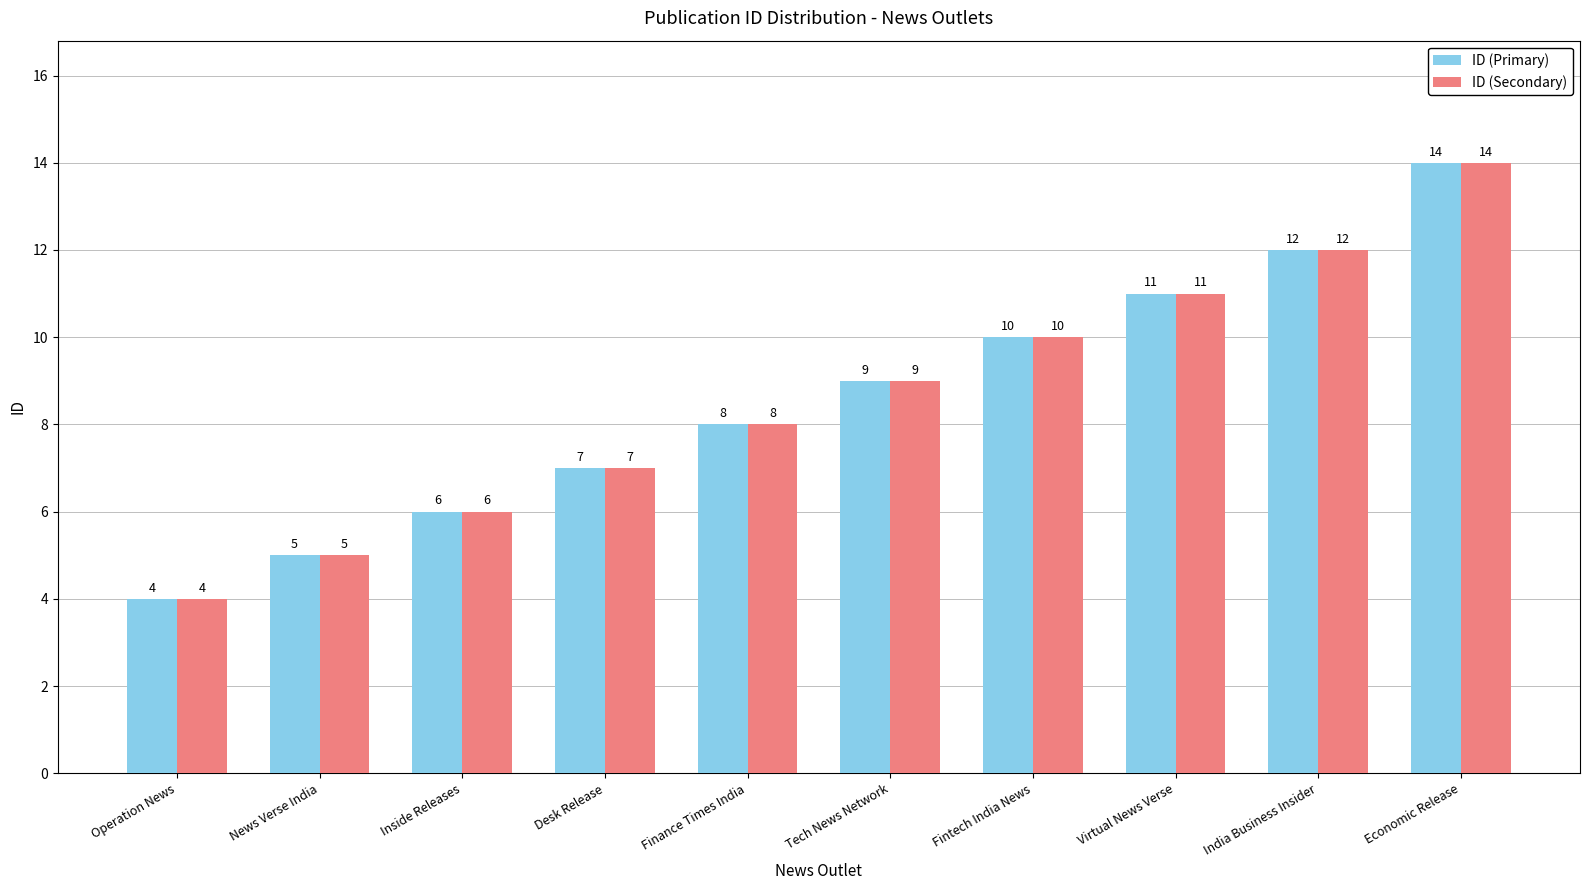

Rank the categories by ID (Secondary) value from lowest to highest.

Operation News, News Verse India, Inside Releases, Desk Release, Finance Times India, Tech News Network, Fintech India News, Virtual News Verse, India Business Insider, Economic Release